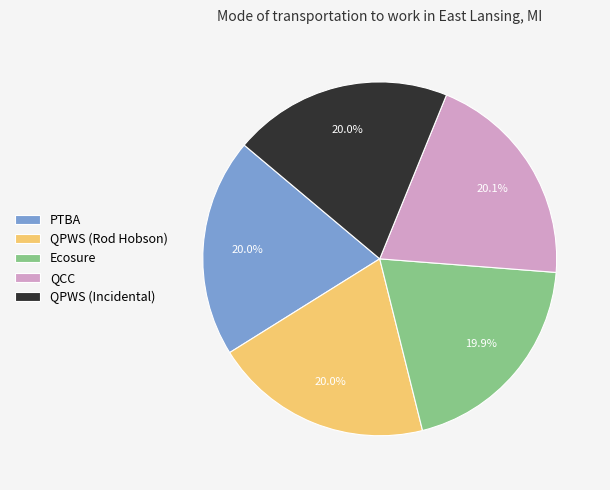

What is the ratio of the value at Ecosure to the value at QCC?

1.0